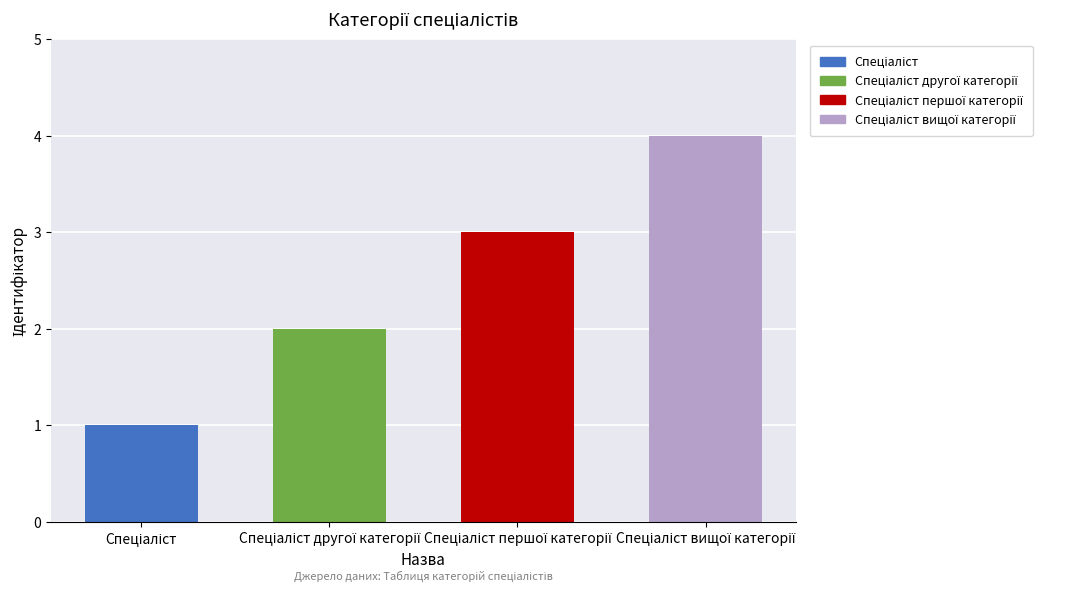

What is the difference between the maximum and minimum values?

3